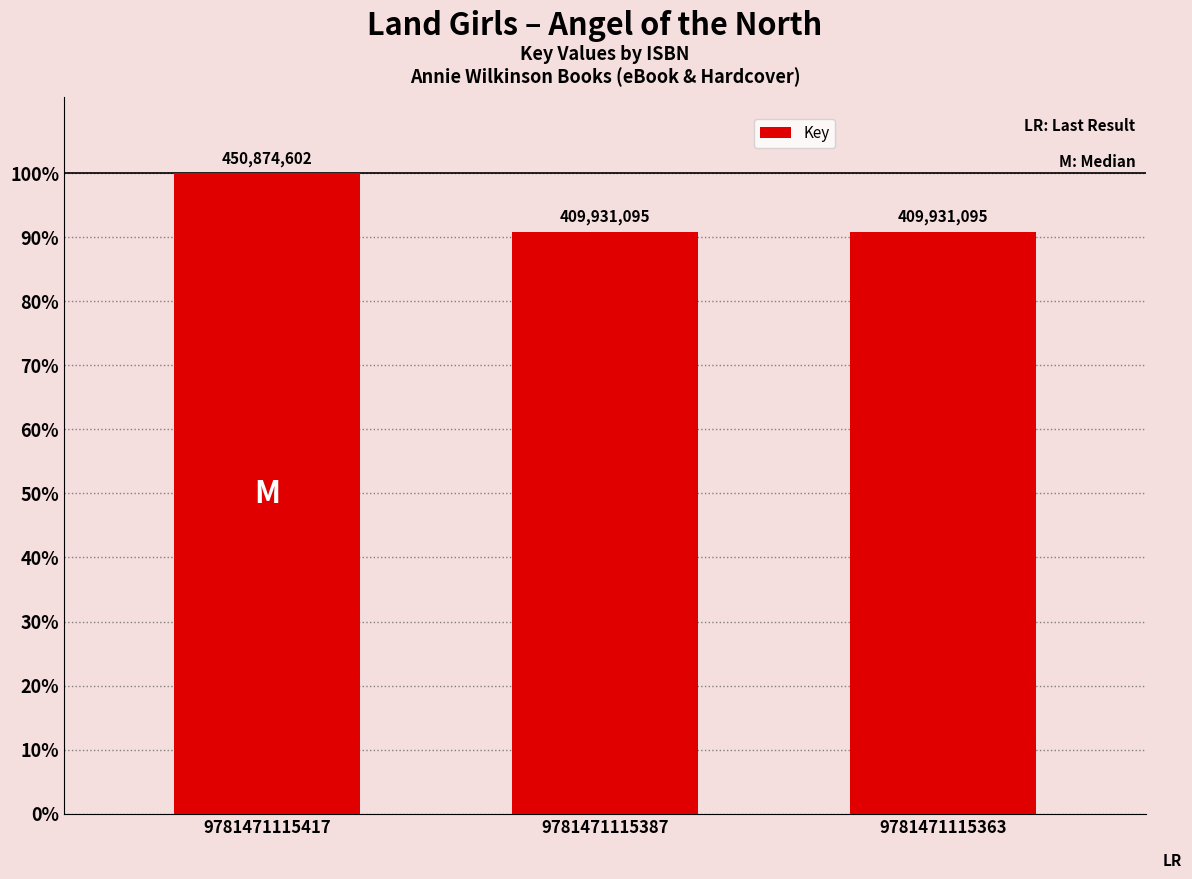

Does the chart contain any negative values?

No